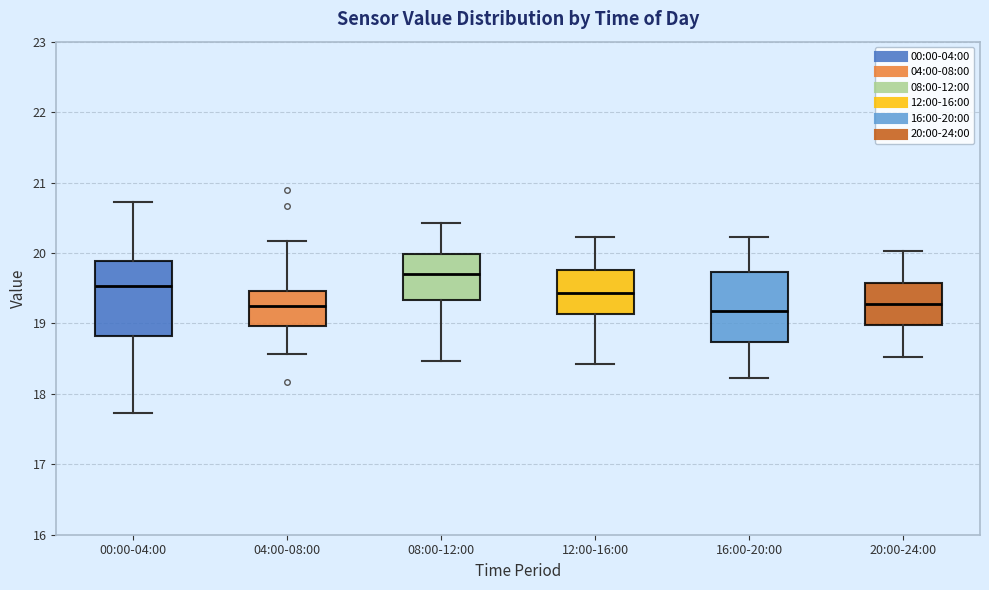

Reading left to right, read every box against the y-axis: the position of its median line, the range the box covers, and the ends of its whiskers. The values are not printed on the chart, so give them approximately, as read against the axis.

00:00-04:00: median 19.5, box 18.8 to 19.9, whiskers 17.7 to 20.7
04:00-08:00: median 19.3, box 19.0 to 19.5, whiskers 18.6 to 20.2
08:00-12:00: median 19.7, box 19.3 to 20.0, whiskers 18.5 to 20.4
12:00-16:00: median 19.4, box 19.1 to 19.8, whiskers 18.4 to 20.2
16:00-20:00: median 19.2, box 18.7 to 19.7, whiskers 18.2 to 20.2
20:00-24:00: median 19.3, box 19.0 to 19.6, whiskers 18.5 to 20.0